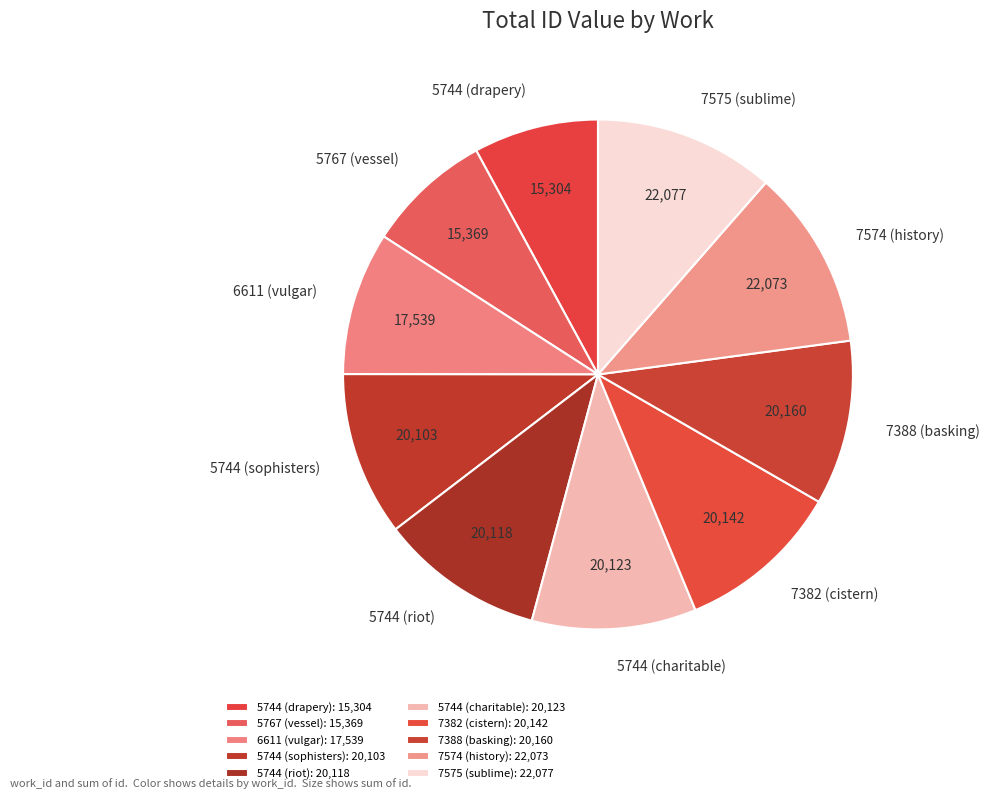

Is it true that 7574 (history) is 1% of the pie?

False